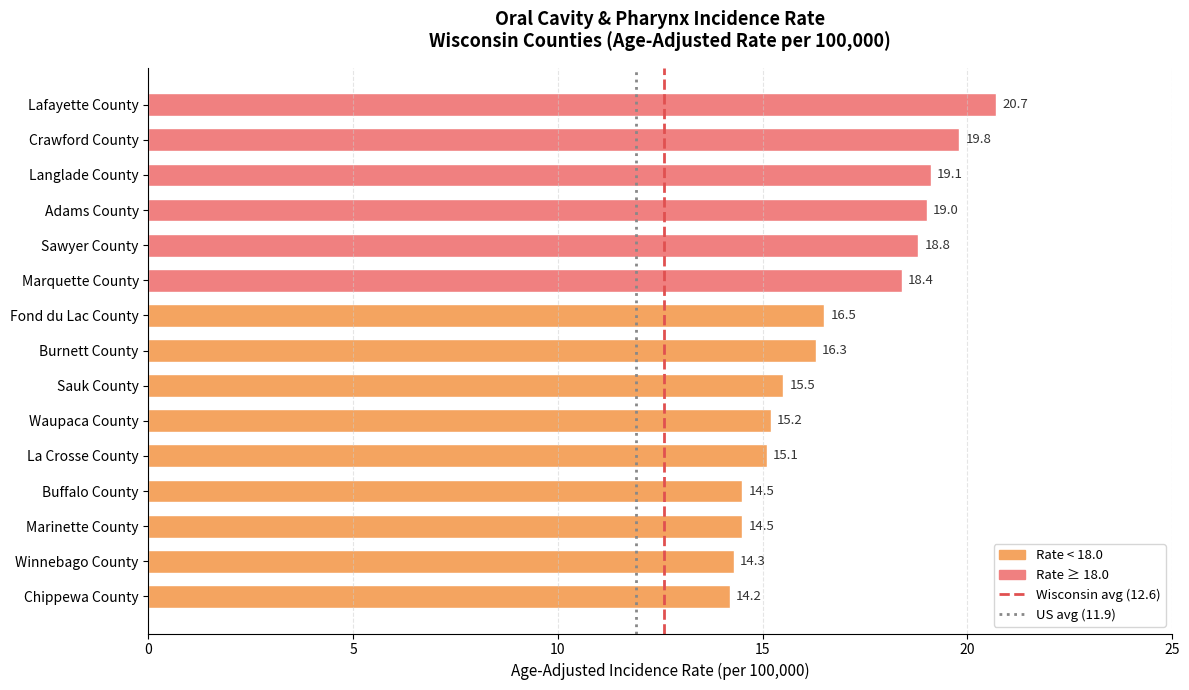

Reading bottom to top, extract all data points from this chart.

Chippewa County=14.2	Winnebago County=14.3	Marinette County=14.5	Buffalo County=14.5	La Crosse County=15.1	Waupaca County=15.2	Sauk County=15.5	Burnett County=16.3	Fond du Lac County=16.5	Marquette County=18.4	Sawyer County=18.8	Adams County=19.0	Langlade County=19.1	Crawford County=19.8	Lafayette County=20.7